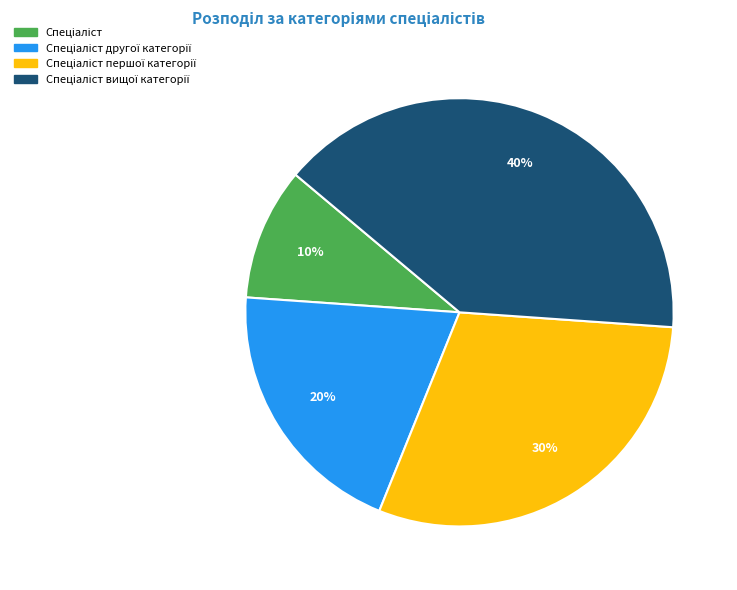

Is there a majority slice in this chart?

No